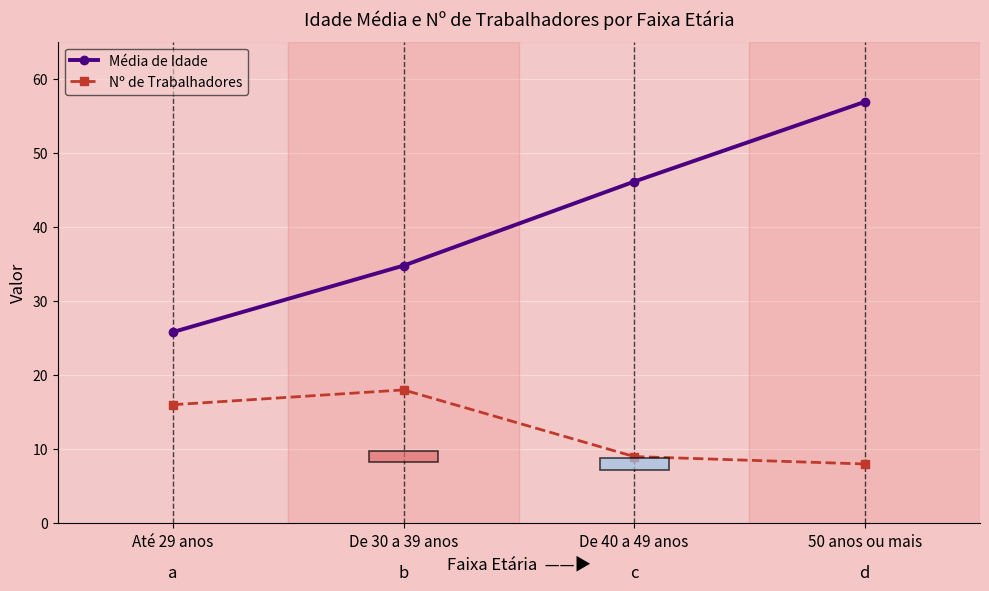

What is the maximum value for Nº de Trabalhadores?

18.0